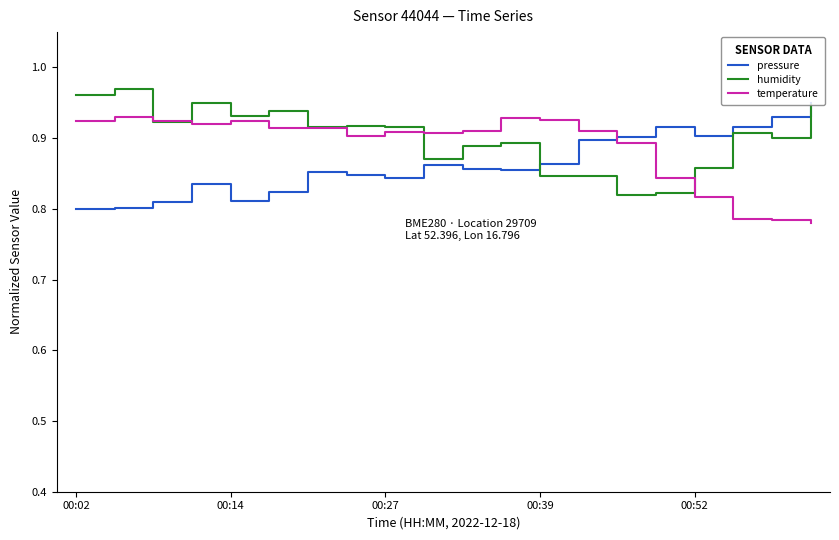

How many intersections are there between temperature and pressure?

1